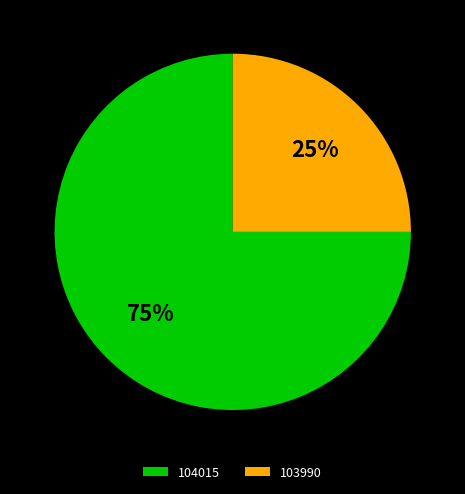

Rank the categories by value from highest to lowest.

104015, 103990